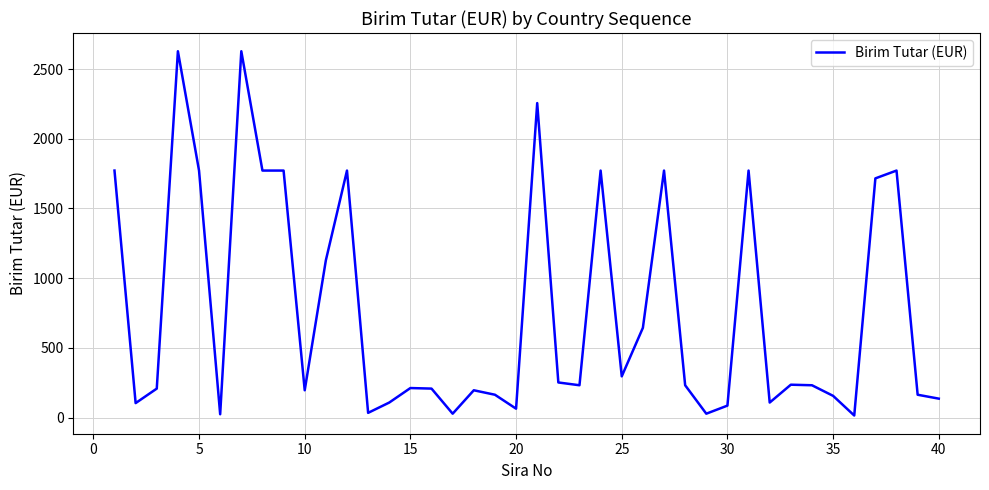

What is the difference between the maximum and minimum values?

2613